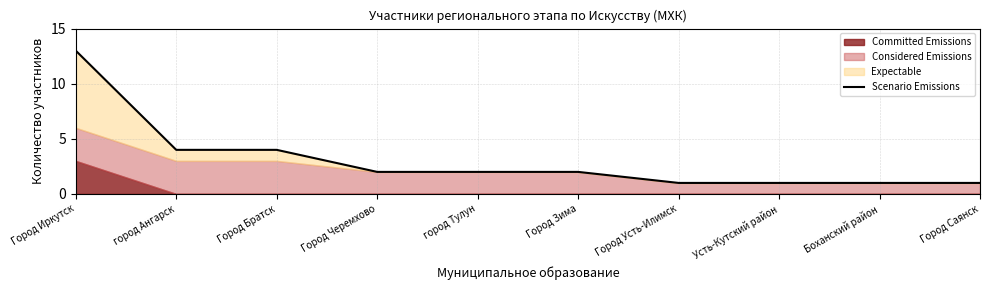

What is the label of the 7th point from the left?

Город Усть-Илимск